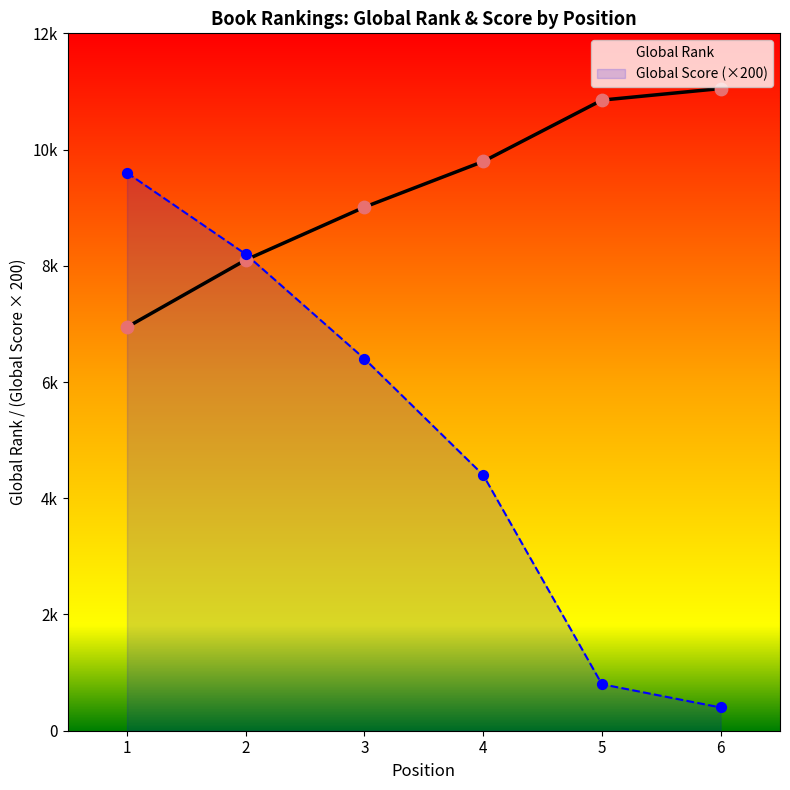

At how many categories does at least one series exceed 9303?

4